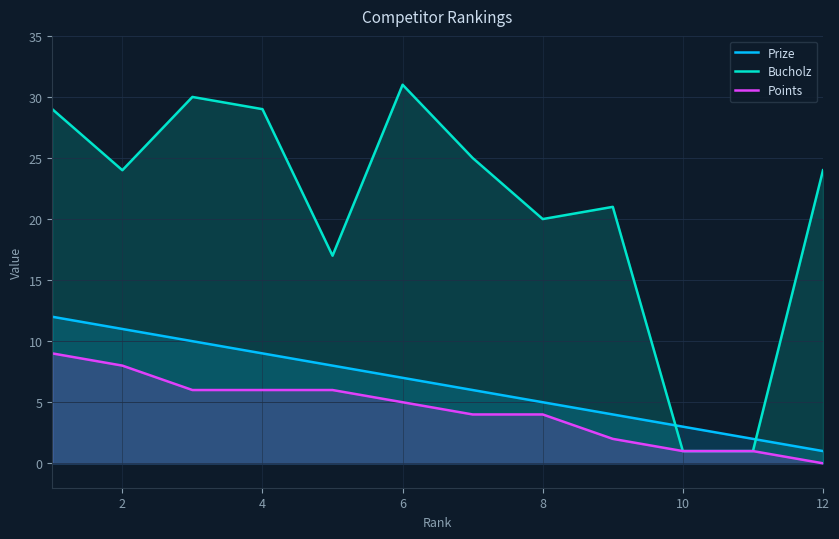

What is the average value of the Bucholz series?

21